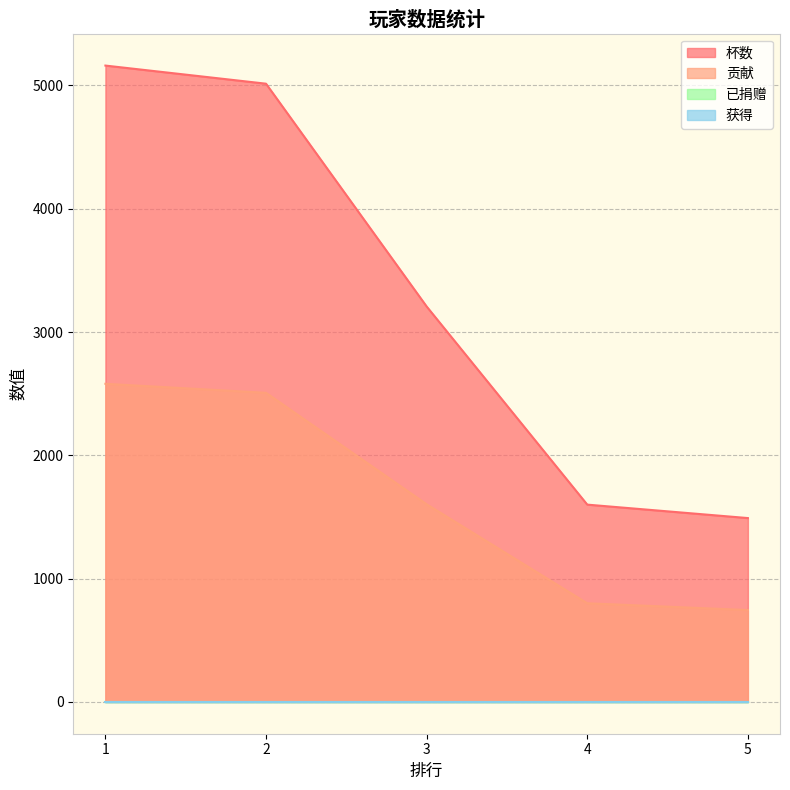

Reading right to left, extract all data points from this chart.

杯数: 1491	1600	3207	5014	5161
贡献: 745	800	1603	2507	2580